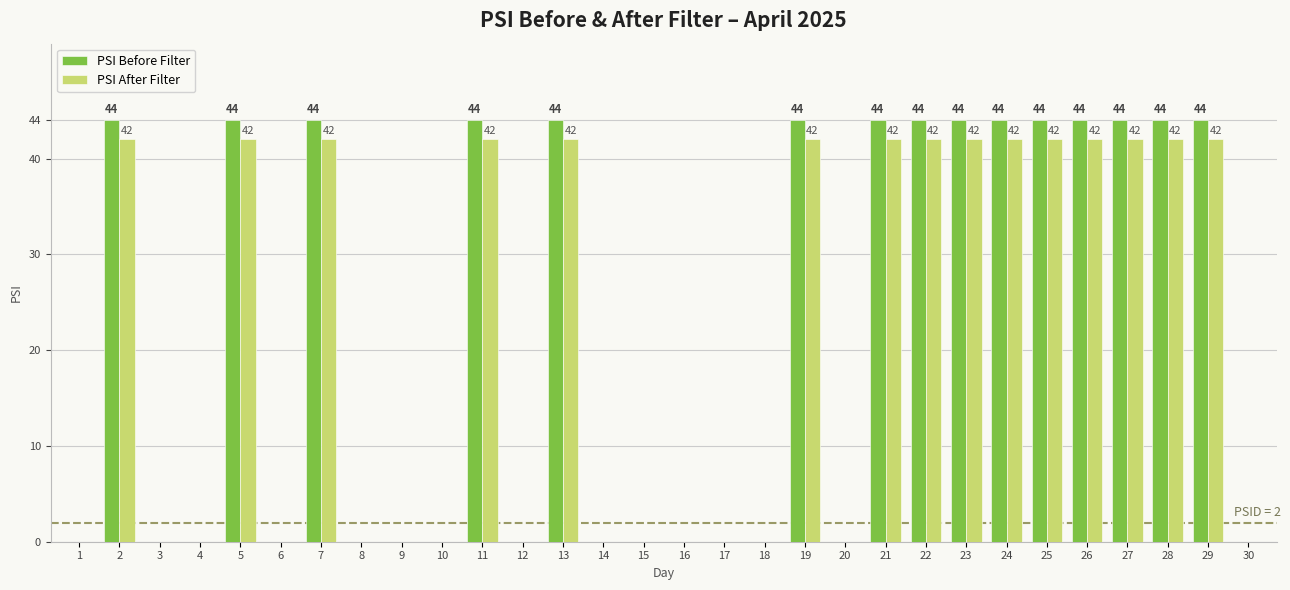

How many groups of bars are there?

30